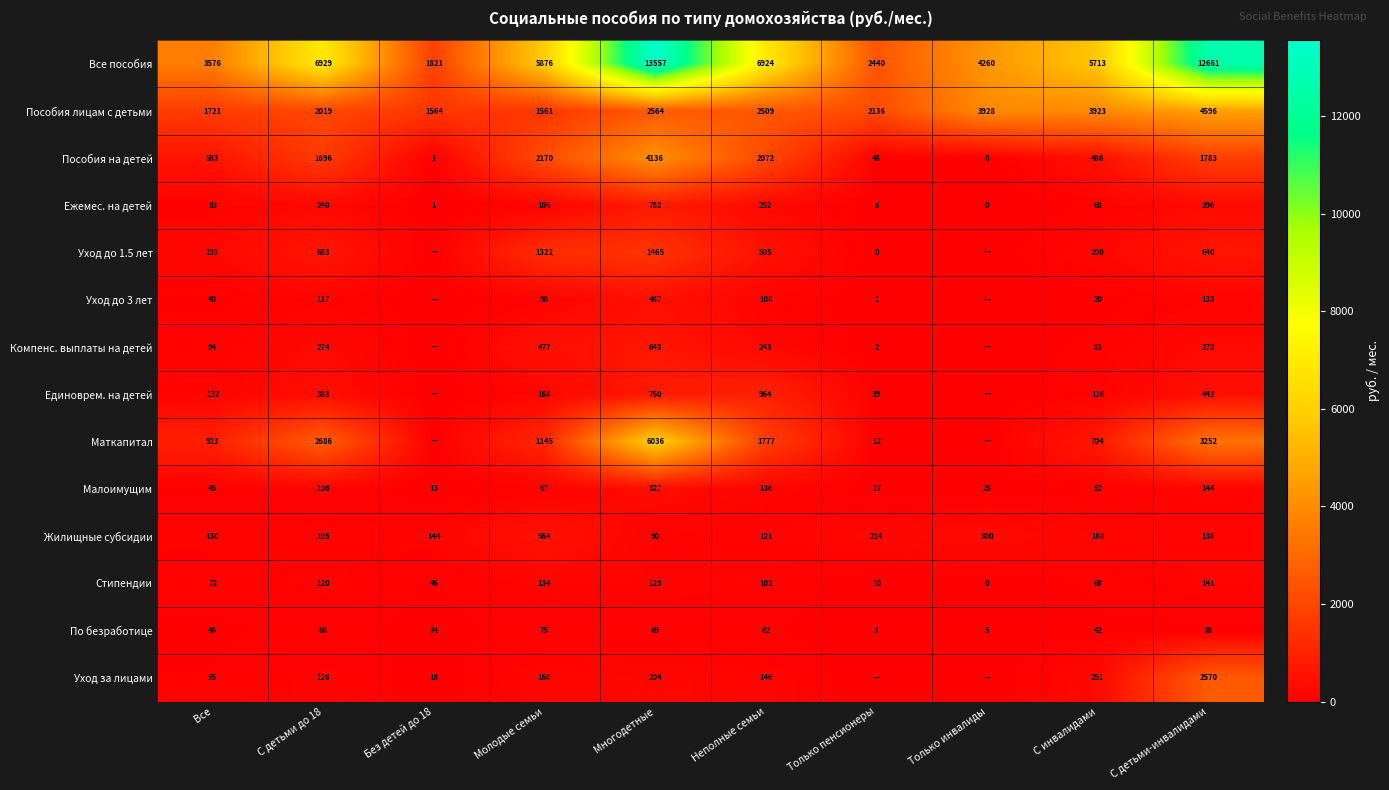

At how many categories does at least one series exceed 10890?

2